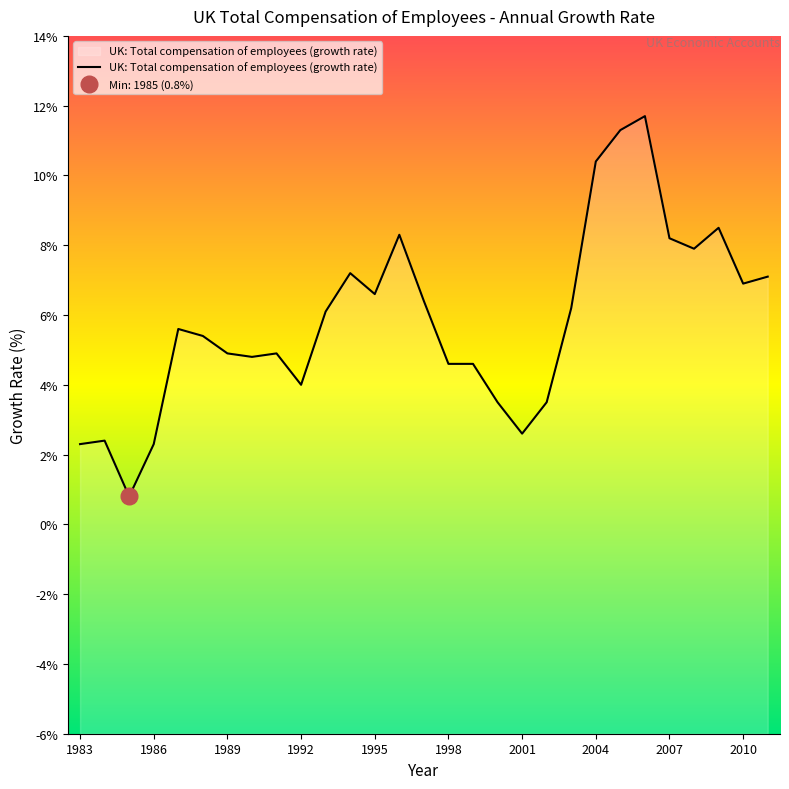

Reading left to right, transcribe all the data shown in this chart.

1983=2.3	1984=2.4	1985=0.8	1986=2.3	1987=5.6	1988=5.4	1989=4.9	1990=4.8	1991=4.9	1992=4.0	1993=6.1	1994=7.2	1995=6.6	1996=8.3	1997=6.4	1998=4.6	1999=4.6	2000=3.5	2001=2.6	2002=3.5	2003=6.2	2004=10.4	2005=11.3	2006=11.7	2007=8.2	2008=7.9	2009=8.5	2010=6.9	2011=7.1